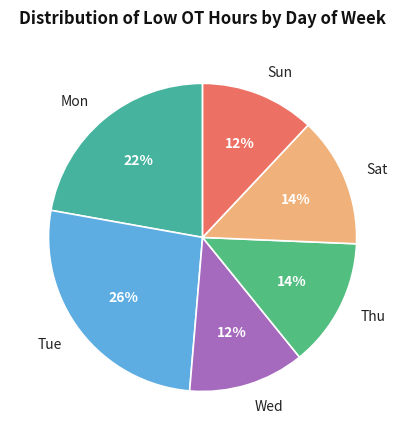

Which category has the biggest portion of the pie?

Tue